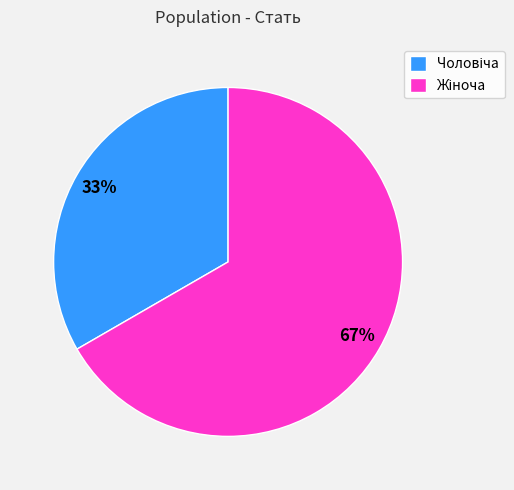

Does any single category account for the majority?

Yes